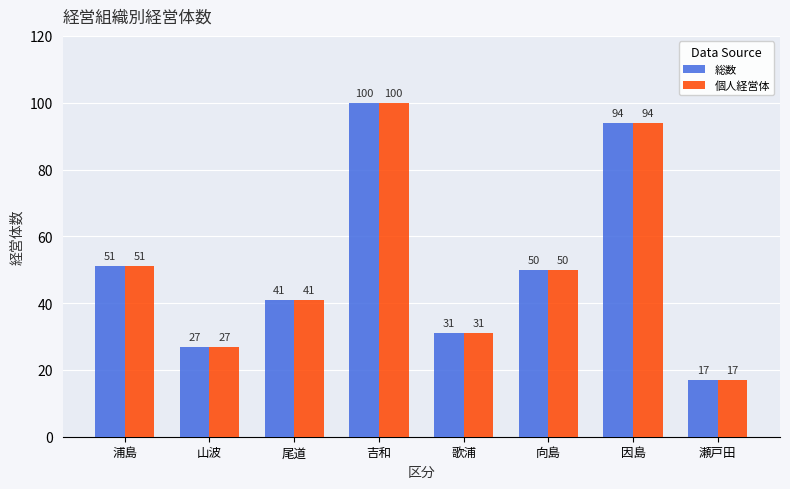

How many distinct data groups are displayed?

2